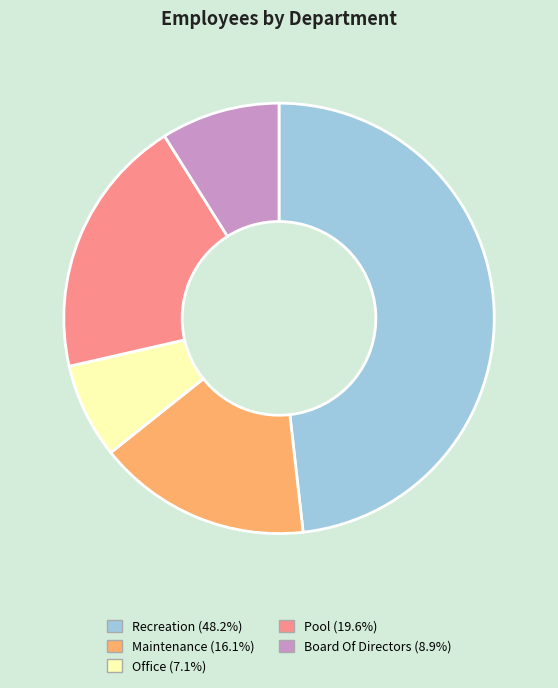

Combined, do Recreation and Maintenance account for over 50%?

Yes